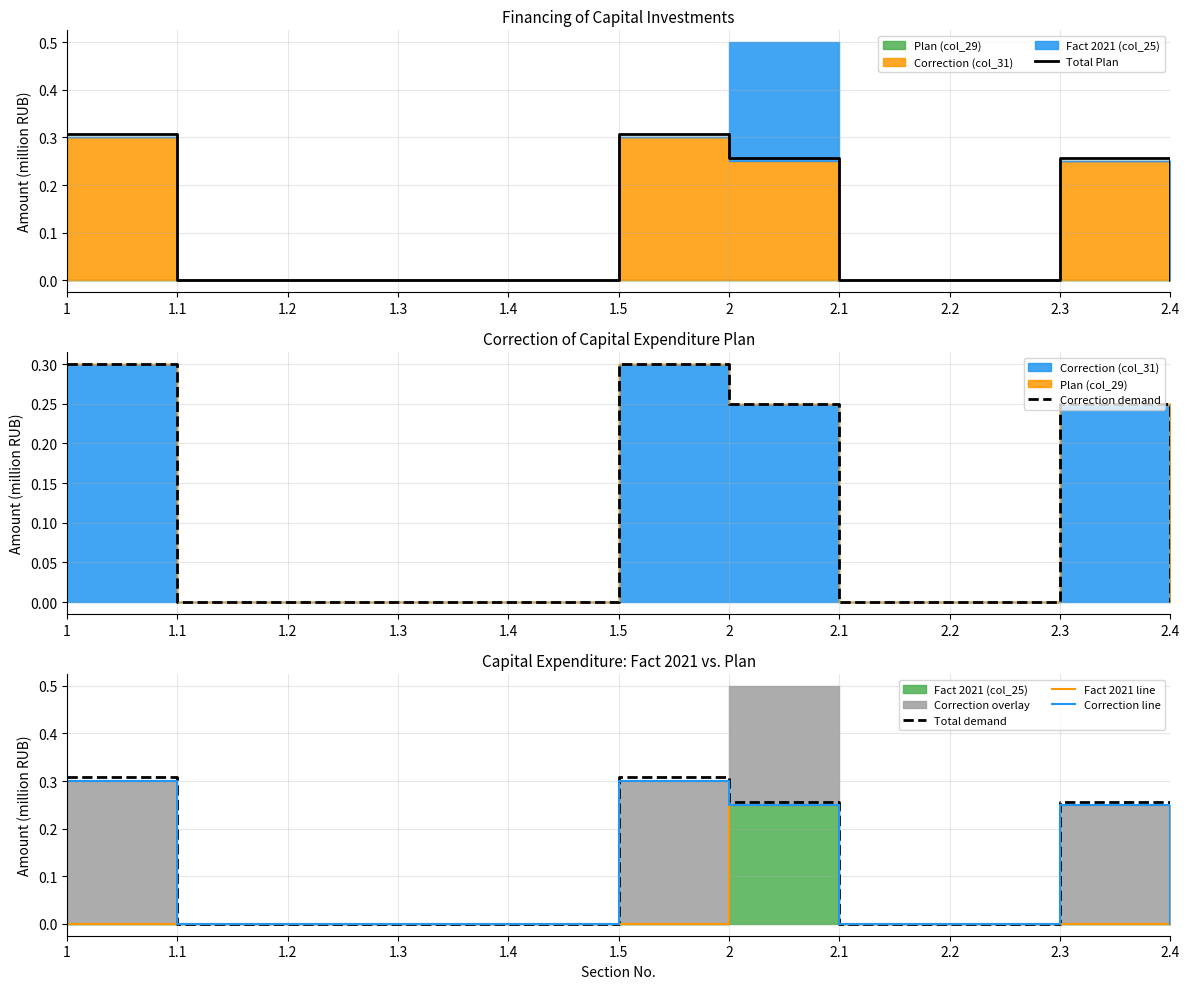

Is the value of Fact 2021 line at 1 greater than the value of Correction demand at 1.3?

No